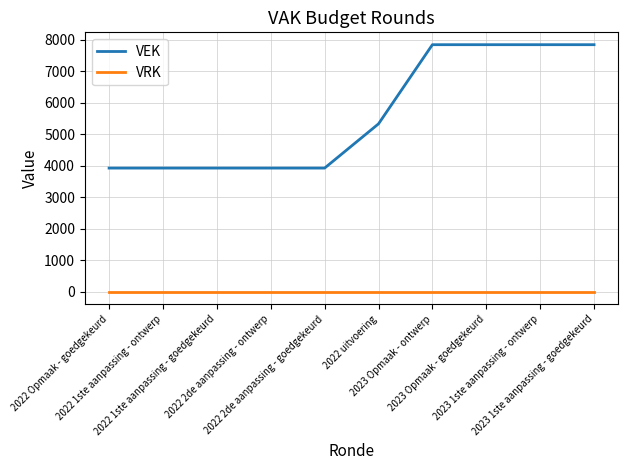

The value of VEK at 2022 1ste aanpassing - goedgekeurd is 3923. True or false?

True